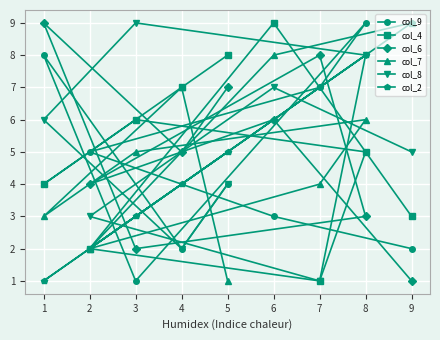

How many data points in col_9 are above 4?

4